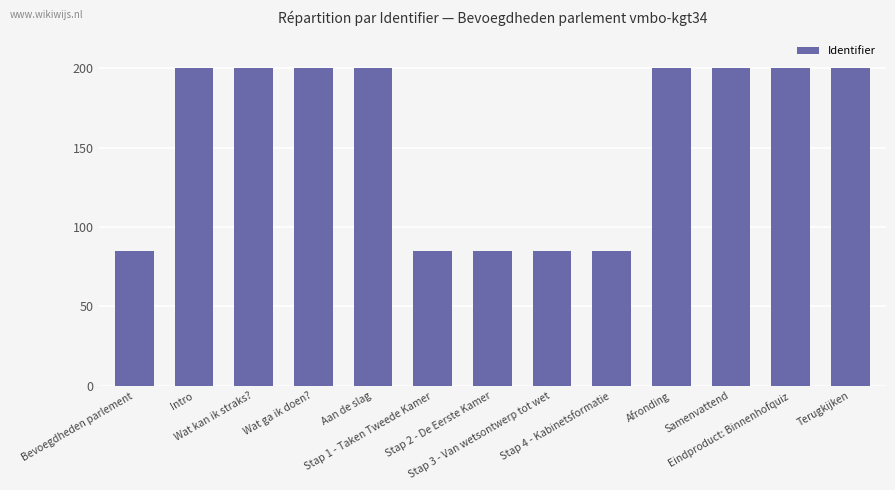

What is the value of the 5th bar from the left?

200.0